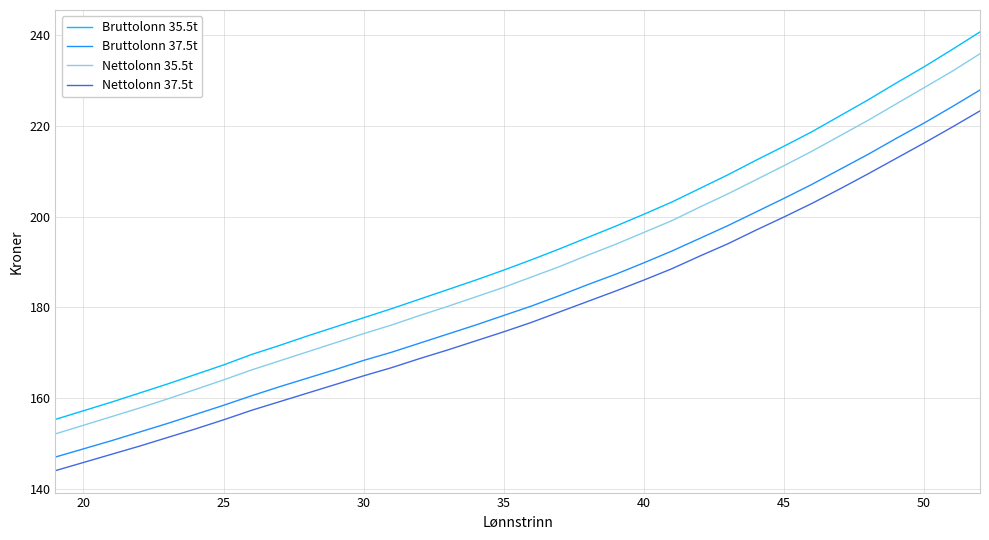

What is the sum of all Nettolonn 35.5t values?

6415.3